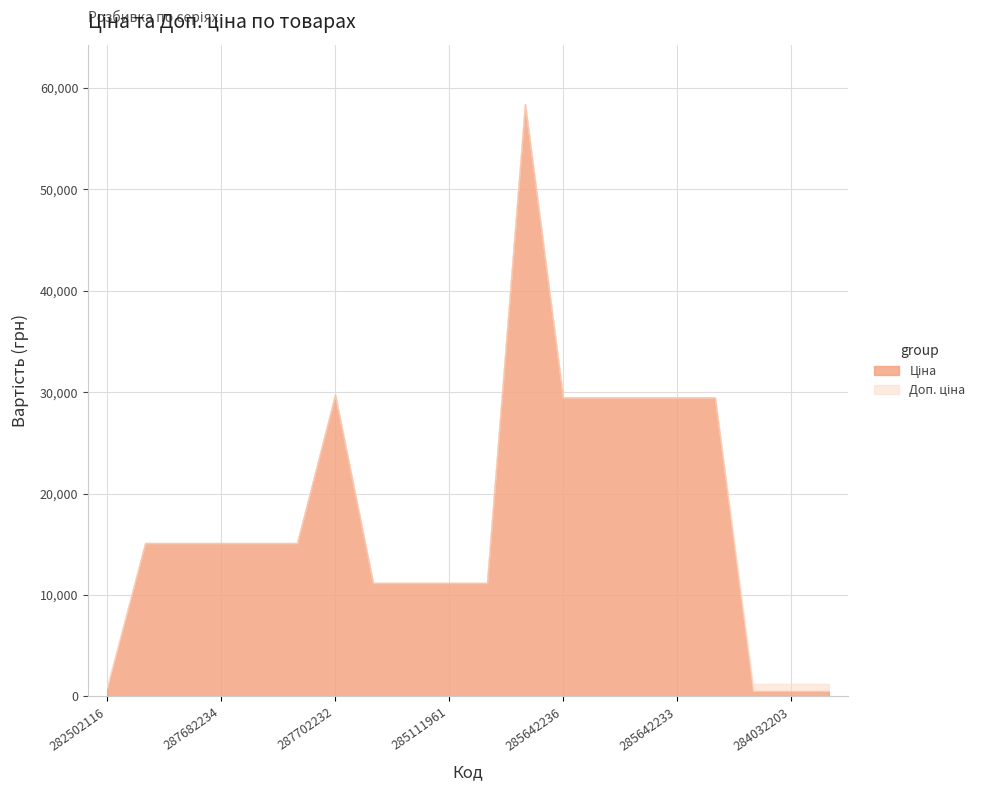

What is the label of the 3rd point from the right?

284032204